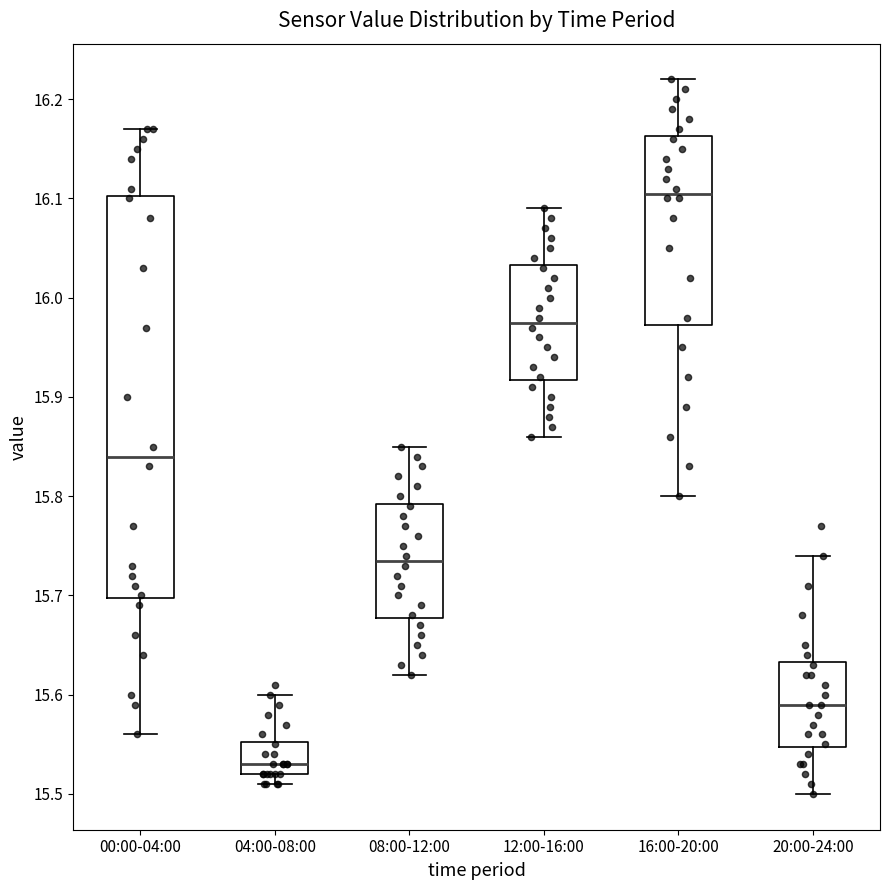

Reading left to right, transcribe this box plot: for each box, give where its median line is, the range the box spans, and where its two whiskers end, as read against the y-axis. The values are not printed on the chart, so give them approximately, as read against the axis.

00:00-04:00: median 15.84, box 15.70 to 16.10, whiskers 15.56 to 16.17
04:00-08:00: median 15.53, box 15.52 to 15.55, whiskers 15.51 to 15.60
08:00-12:00: median 15.74, box 15.68 to 15.79, whiskers 15.62 to 15.85
12:00-16:00: median 15.98, box 15.92 to 16.03, whiskers 15.86 to 16.09
16:00-20:00: median 16.11, box 15.97 to 16.16, whiskers 15.80 to 16.22
20:00-24:00: median 15.59, box 15.55 to 15.63, whiskers 15.50 to 15.74